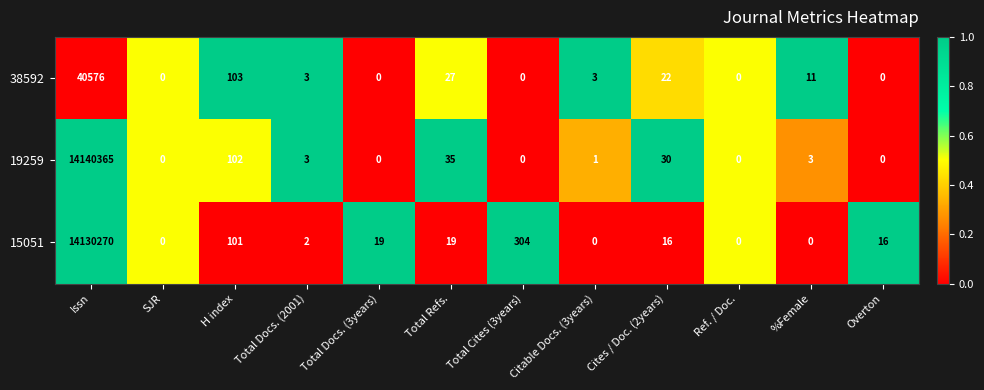

What is the total value across all series at Total Cites (3years)?

304